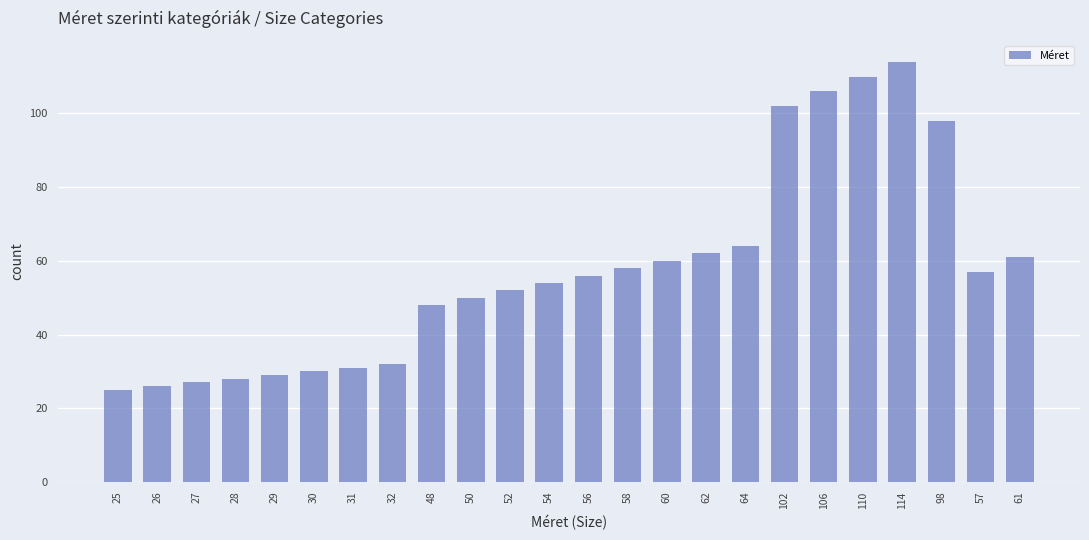

Reading right to left, list all the values displayed in this chart.

61	57	98	114	110	106	102	64	62	60	58	56	54	52	50	48	32	31	30	29	28	27	26	25